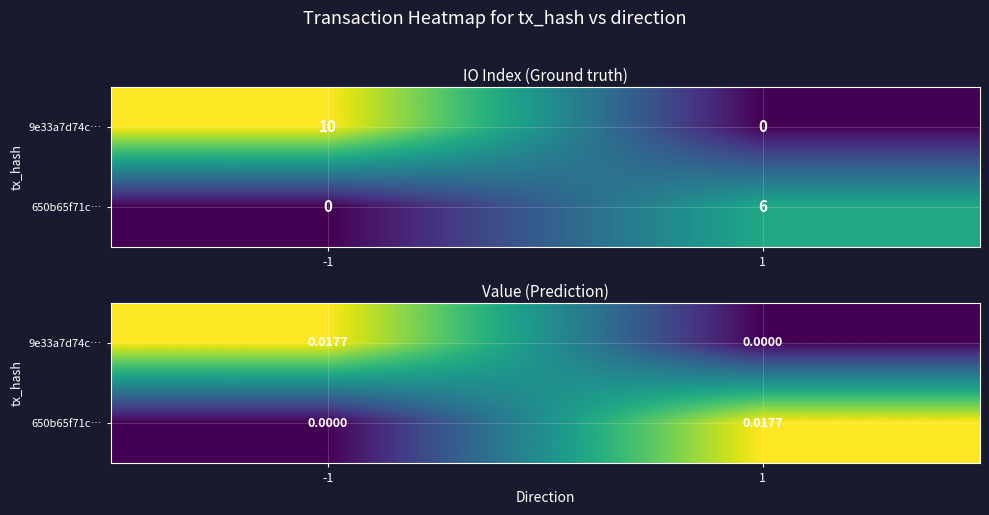

List the series in order of their peak value, highest first.

9e33a7d74c…, 650b65f71c…